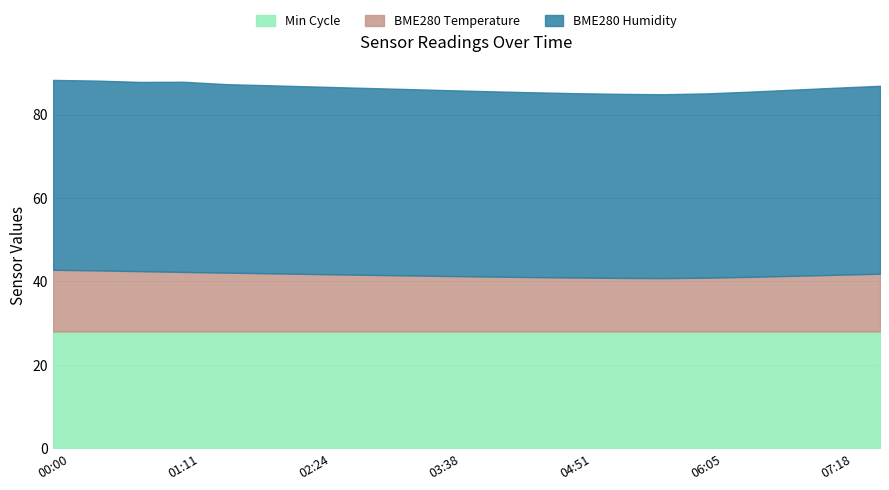

True or false: Min_cycle and BME280_temperature intersect in this chart.

False